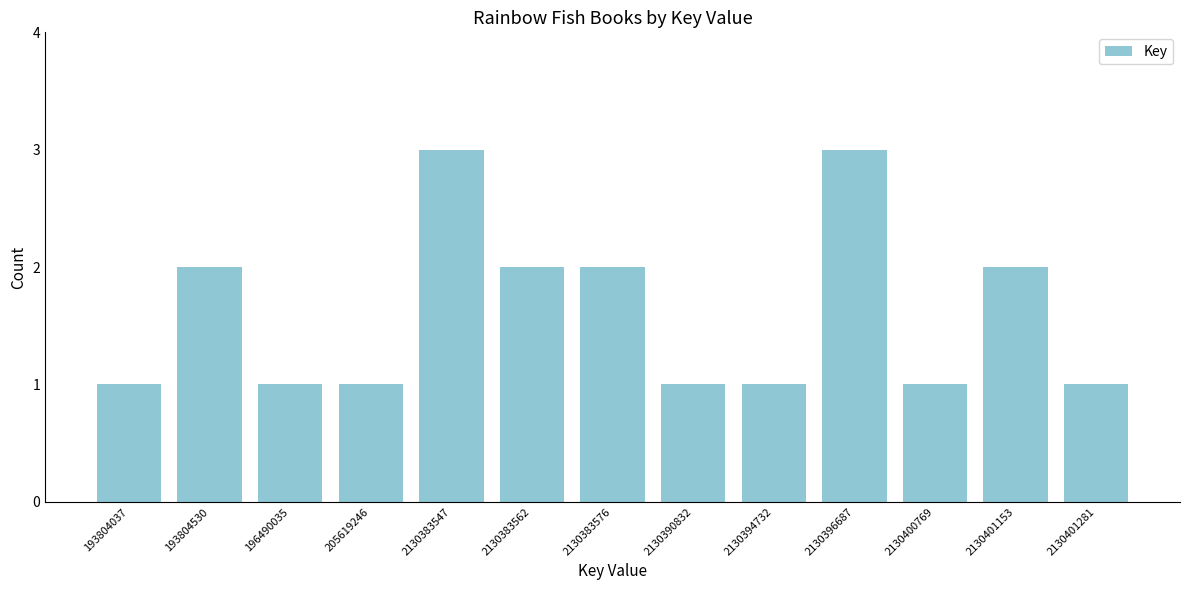

Reading left to right, what are all the values shown in this chart?

193804037=1	193804530=2	196490035=1	205619246=1	2130383547=3	2130383562=2	2130383576=2	2130390832=1	2130394732=1	2130396687=3	2130400769=1	2130401153=2	2130401281=1